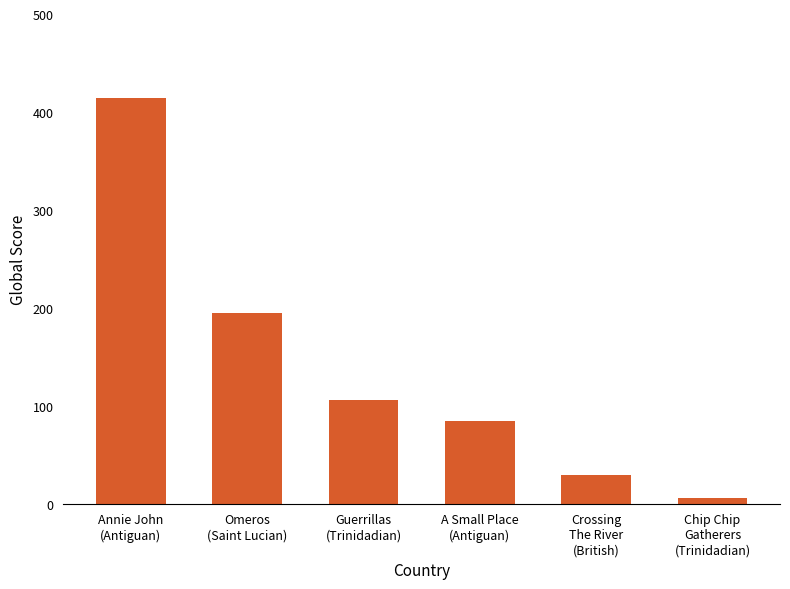

What is the change in value from Annie John
(Antiguan) to A Small Place
(Antiguan)?

-330